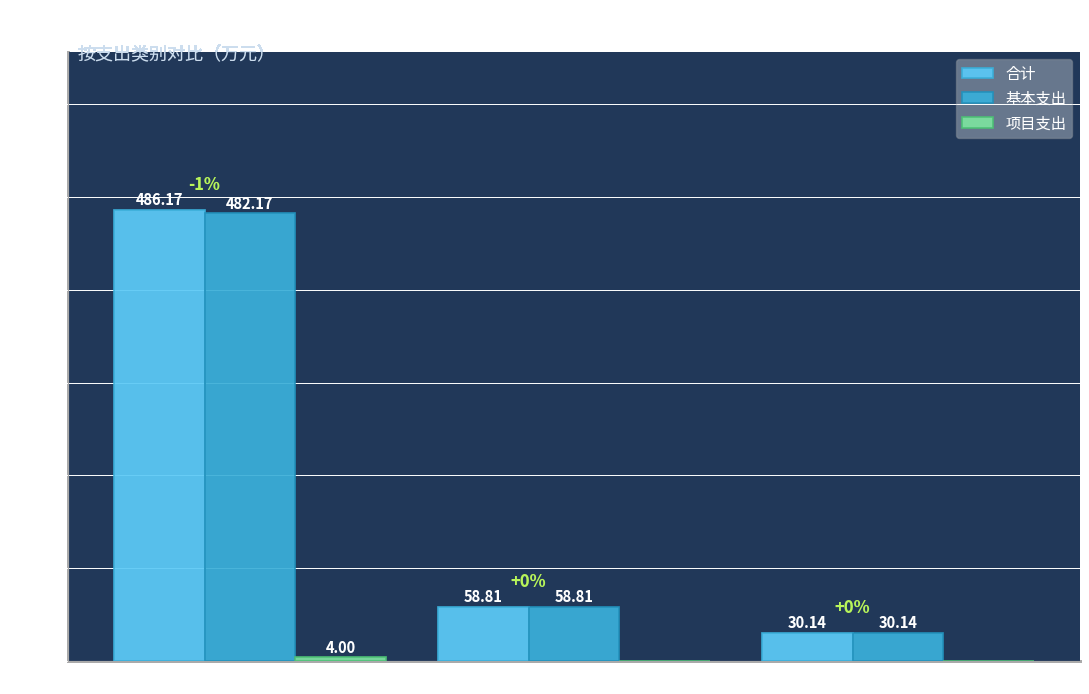

What is the sum of all 合计 values?

575.1